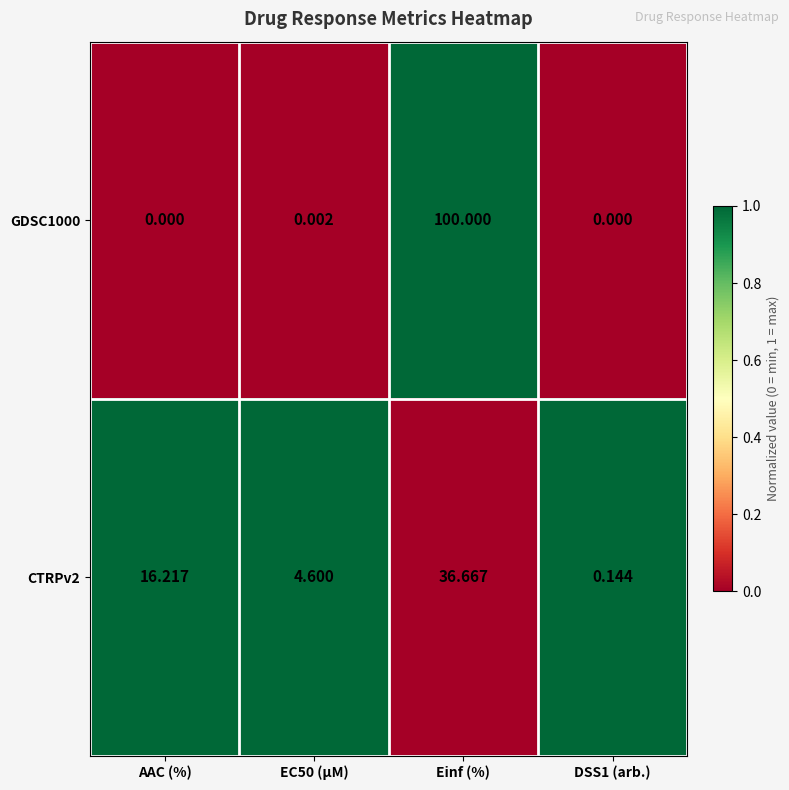

At DSS1 (arb.), list the series in order from smallest to largest.

GDSC1000, CTRPv2